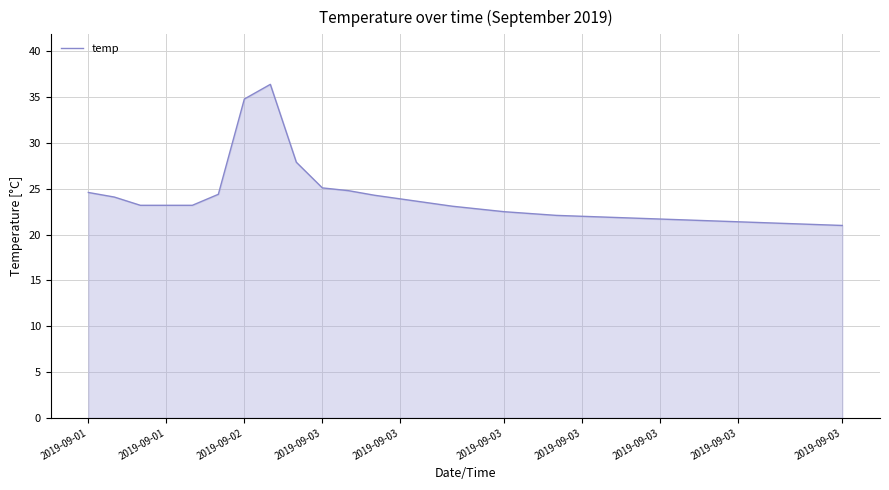

What is the difference between the maximum and minimum values?

15.4